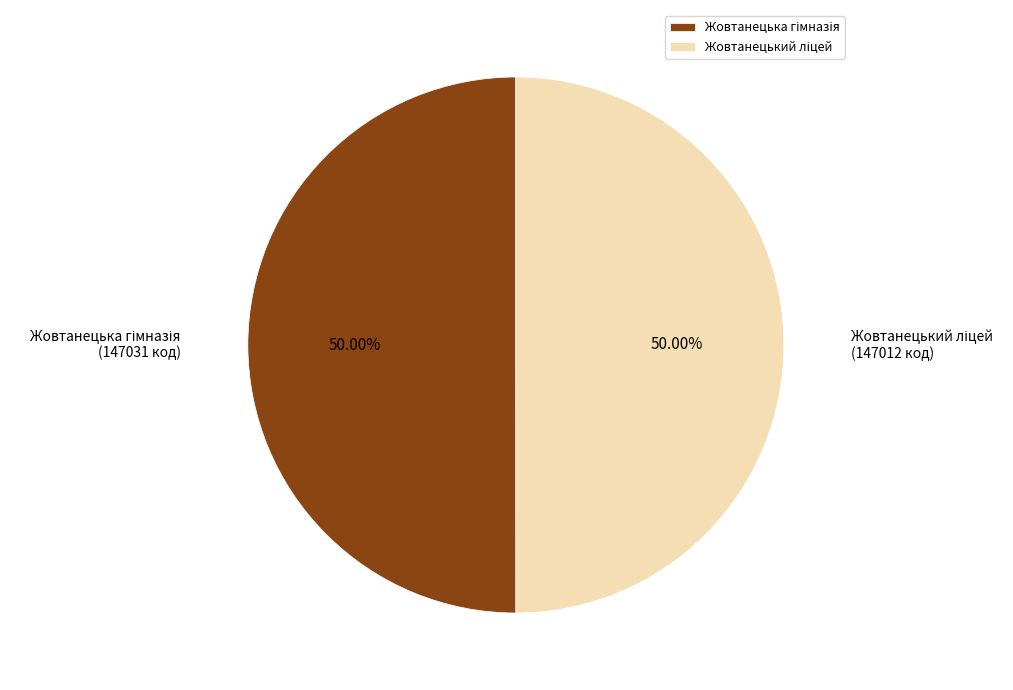

What percentage is the Жовтанецький ліцей slice, to the nearest percent?

50%